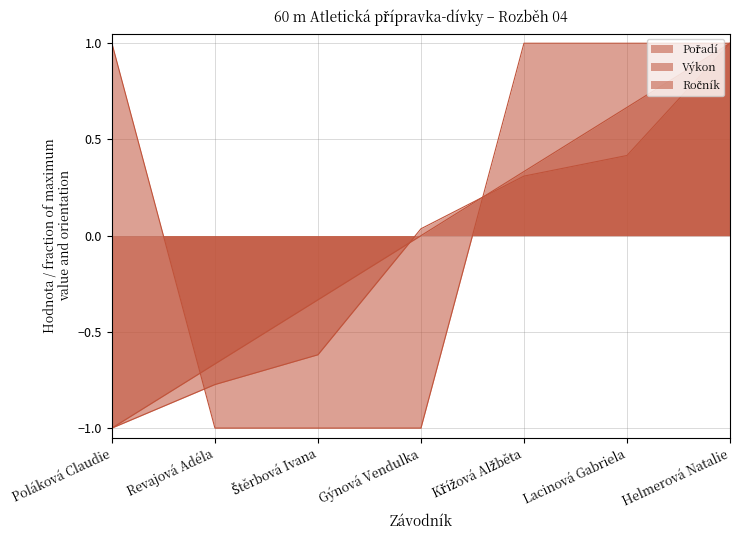

How many lines are shown in the chart?

3